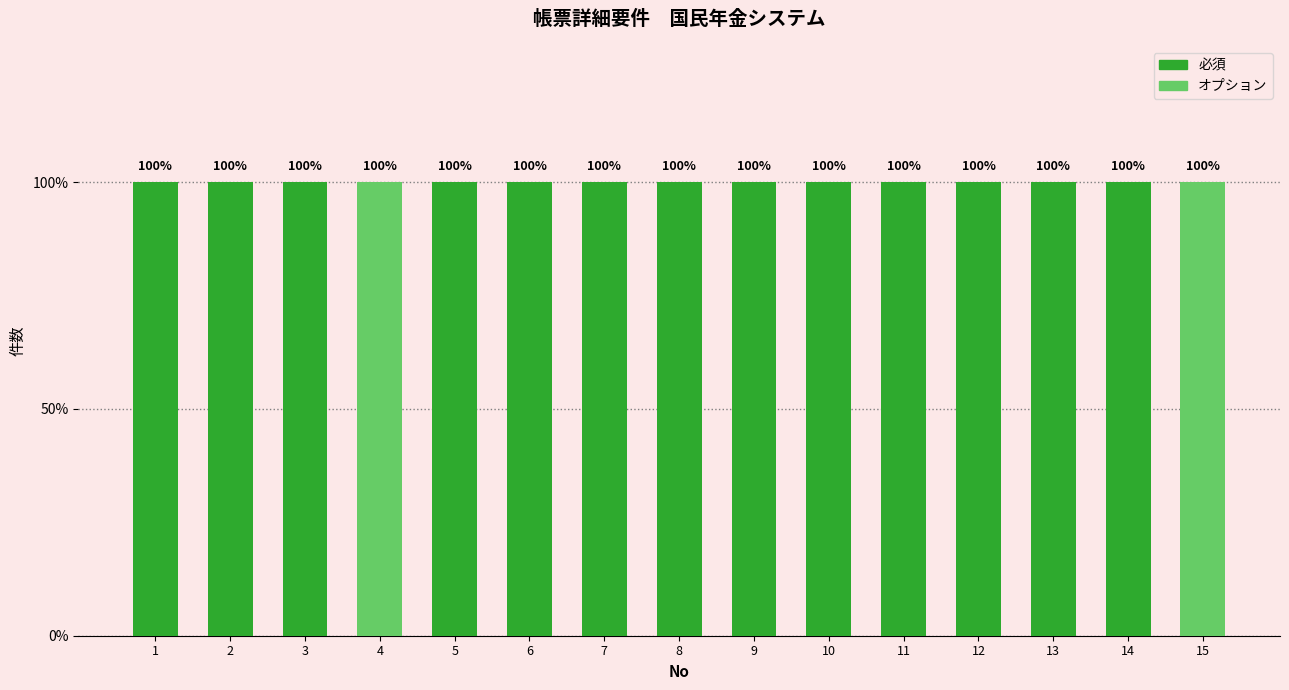

At how many categories does at least one series exceed 0?

15